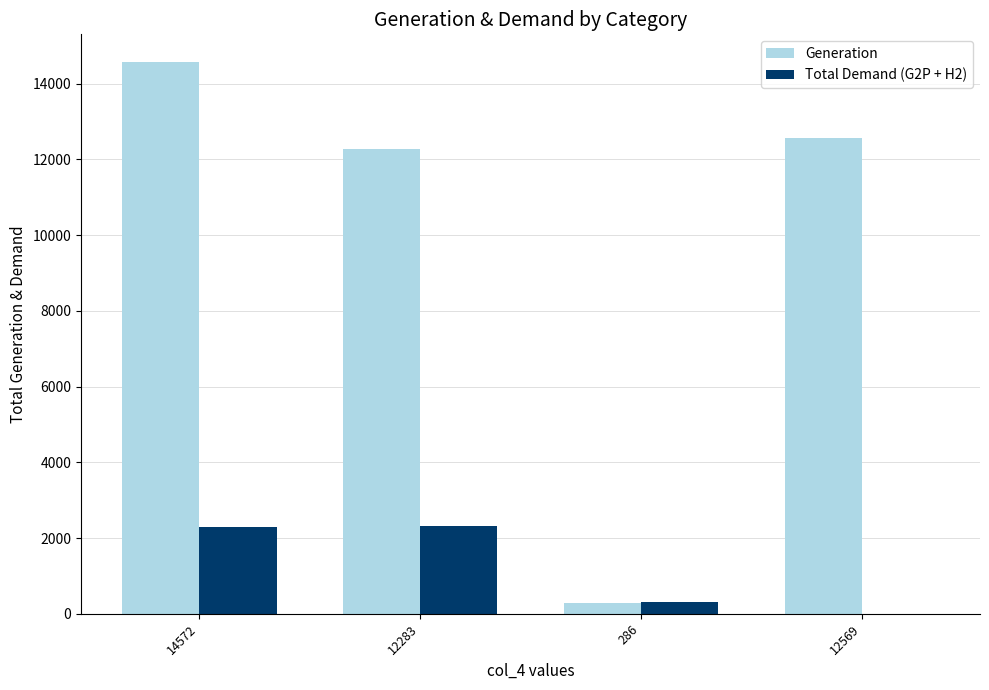

The Total Demand (G2P + H2) series shows 519 at 12283. True or false?

False